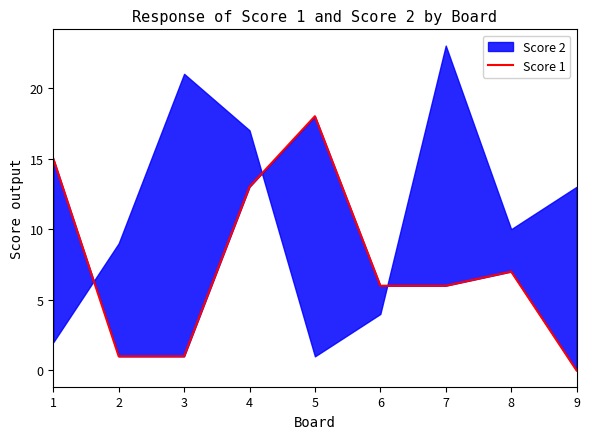

How many positive values are there?

8